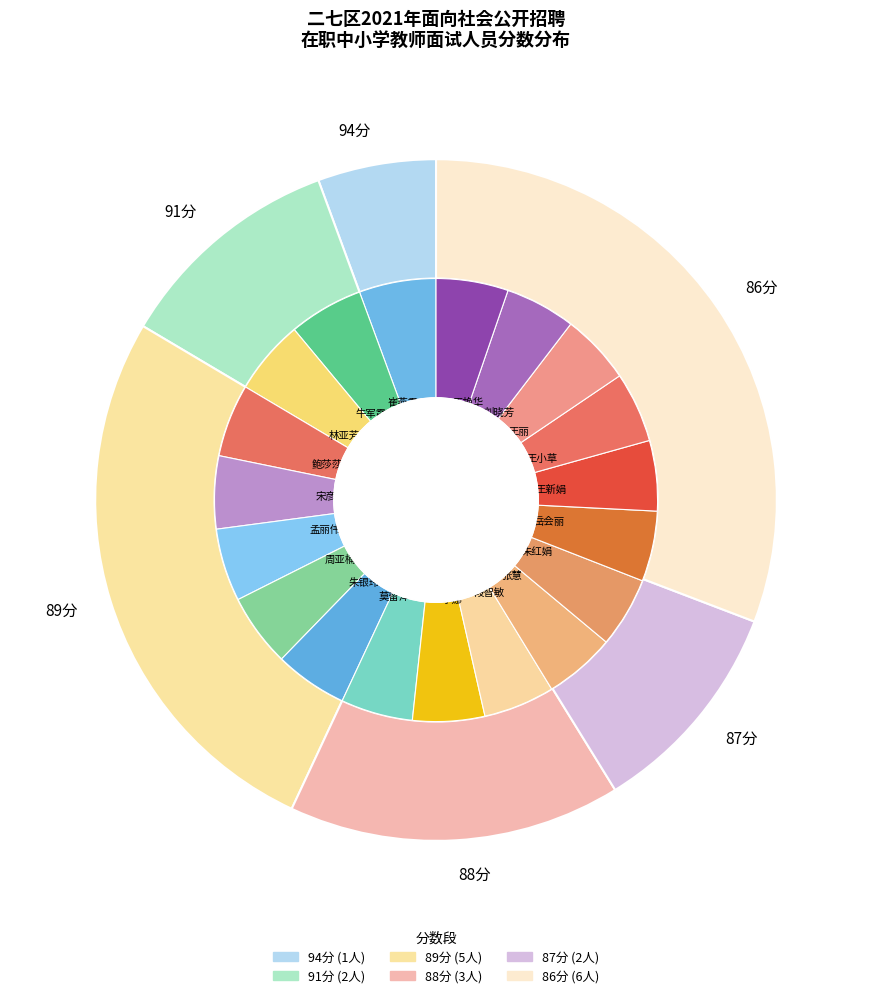

What is the ratio of the value at 岳会丽 to the value at 段智敏?

1.0